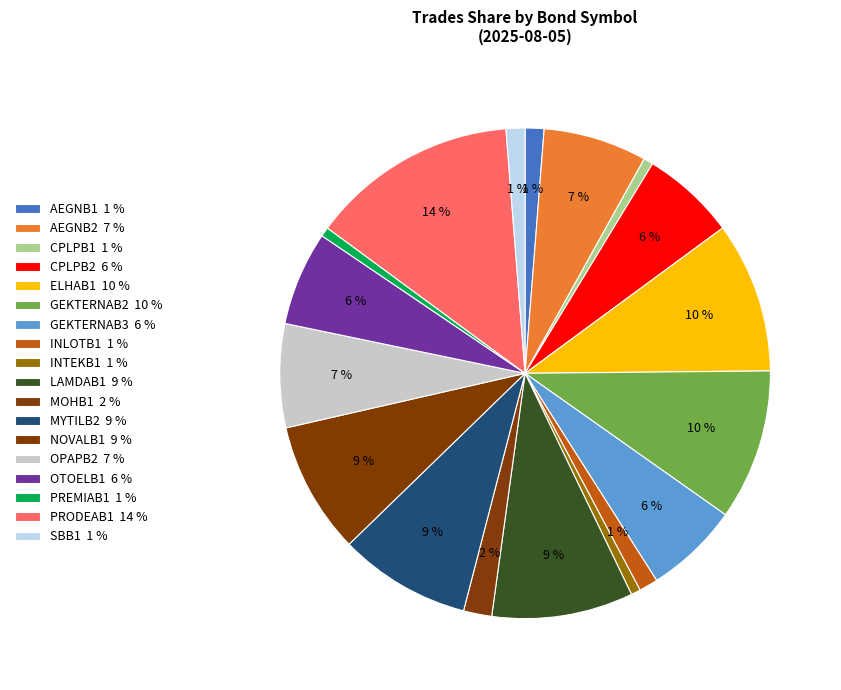

The SBB1 slice represents 7% of the pie. True or false?

False